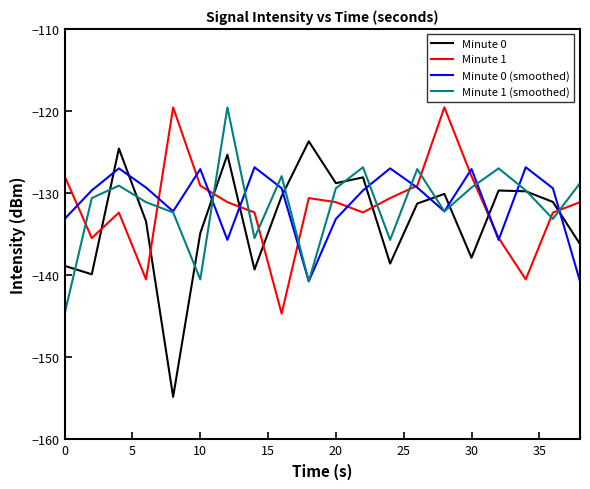

What is the difference between the maximum and second lowest values in the Minute 1 (smoothed) series?

21.2